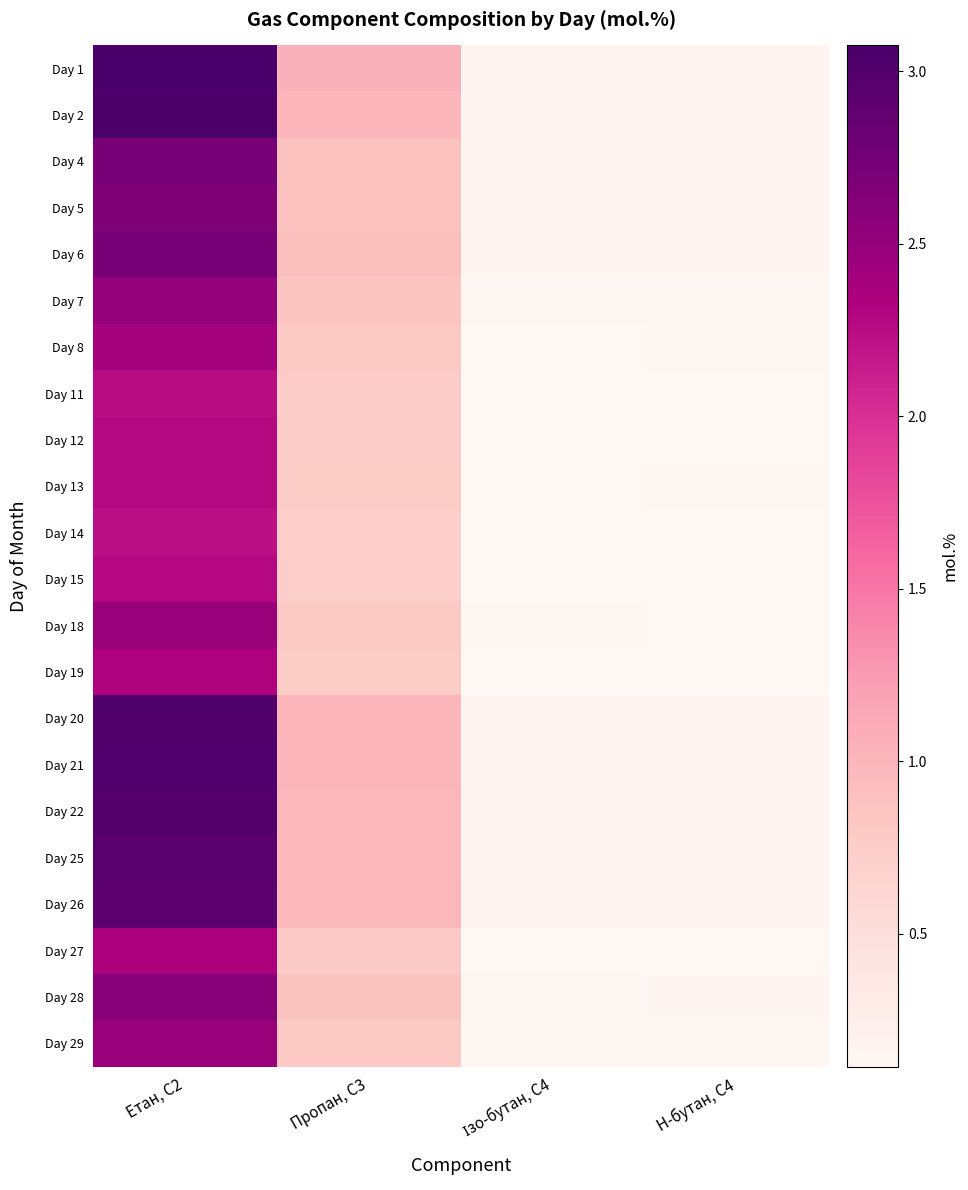

Reading left to right, transcribe all the data shown in this chart.

Day 1: Етан, C2=3.1	Пропан, C3=1.0	Ізо-бутан, C4=0.2	Н-бутан, C4=0.2
Day 2: Етан, C2=3.0	Пропан, C3=1.0	Ізо-бутан, C4=0.2	Н-бутан, C4=0.2
Day 4: Етан, C2=2.7	Пропан, C3=0.9	Ізо-бутан, C4=0.1	Н-бутан, C4=0.1
Day 5: Етан, C2=2.7	Пропан, C3=0.9	Ізо-бутан, C4=0.1	Н-бутан, C4=0.1
Day 6: Етан, C2=2.7	Пропан, C3=0.9	Ізо-бутан, C4=0.1	Н-бутан, C4=0.1
Day 7: Етан, C2=2.5	Пропан, C3=0.8	Ізо-бутан, C4=0.1	Н-бутан, C4=0.1
Day 8: Етан, C2=2.4	Пропан, C3=0.8	Ізо-бутан, C4=0.1	Н-бутан, C4=0.1
Day 11: Етан, C2=2.2	Пропан, C3=0.7	Ізо-бутан, C4=0.1	Н-бутан, C4=0.1
Day 12: Етан, C2=2.3	Пропан, C3=0.8	Ізо-бутан, C4=0.1	Н-бутан, C4=0.1
Day 13: Етан, C2=2.3	Пропан, C3=0.8	Ізо-бутан, C4=0.1	Н-бутан, C4=0.1
Day 14: Етан, C2=2.2	Пропан, C3=0.7	Ізо-бутан, C4=0.1	Н-бутан, C4=0.1
Day 15: Етан, C2=2.3	Пропан, C3=0.7	Ізо-бутан, C4=0.1	Н-бутан, C4=0.1
Day 18: Етан, C2=2.5	Пропан, C3=0.8	Ізо-бутан, C4=0.1	Н-бутан, C4=0.1
Day 19: Етан, C2=2.3	Пропан, C3=0.8	Ізо-бутан, C4=0.1	Н-бутан, C4=0.1
Day 20: Етан, C2=3.0	Пропан, C3=1.0	Ізо-бутан, C4=0.2	Н-бутан, C4=0.2
Day 21: Етан, C2=3.0	Пропан, C3=1.0	Ізо-бутан, C4=0.2	Н-бутан, C4=0.2
Day 22: Етан, C2=3.0	Пропан, C3=1.0	Ізо-бутан, C4=0.2	Н-бутан, C4=0.2
Day 25: Етан, C2=2.9	Пропан, C3=1.0	Ізо-бутан, C4=0.2	Н-бутан, C4=0.2
Day 26: Етан, C2=2.9	Пропан, C3=1.0	Ізо-бутан, C4=0.2	Н-бутан, C4=0.2
Day 27: Етан, C2=2.3	Пропан, C3=0.8	Ізо-бутан, C4=0.1	Н-бутан, C4=0.1
Day 28: Етан, C2=2.6	Пропан, C3=0.9	Ізо-бутан, C4=0.1	Н-бутан, C4=0.1
Day 29: Етан, C2=2.5	Пропан, C3=0.8	Ізо-бутан, C4=0.1	Н-бутан, C4=0.1